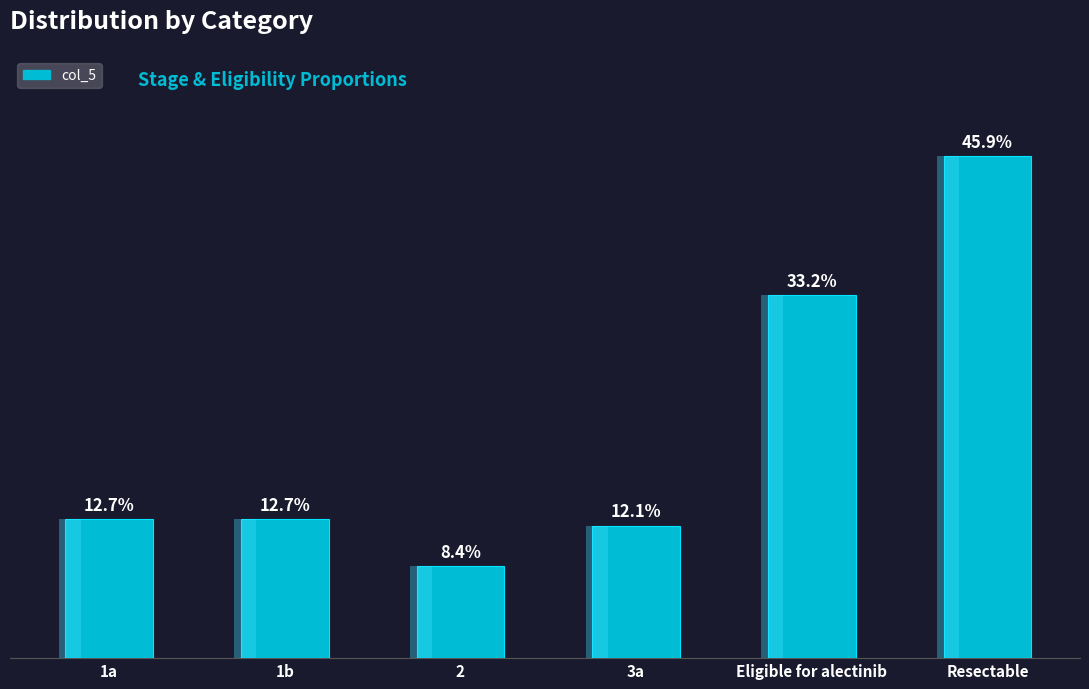

What is the difference between the maximum and minimum values?

37.5